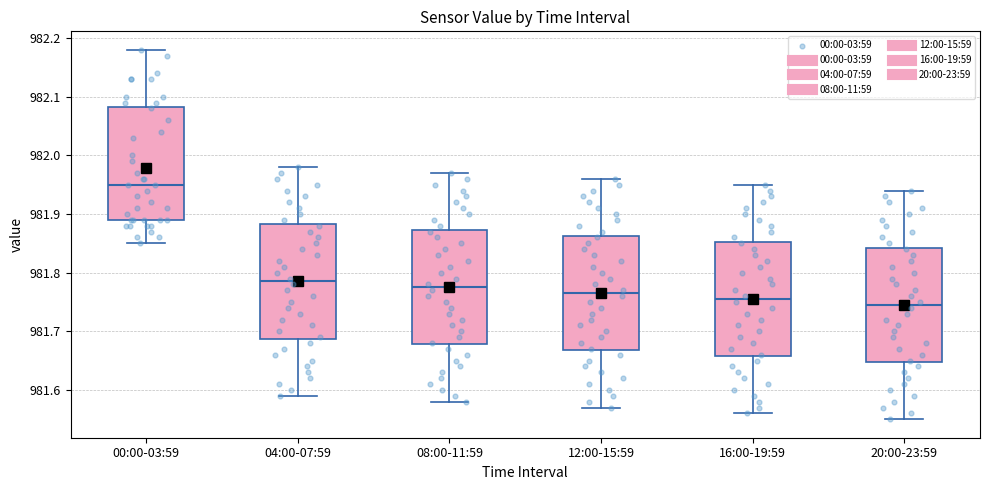

Reading left to right, transcribe this box plot: for each box, give where its median line is, the range the box spans, and where its two whiskers end, as read against the y-axis. The values are not printed on the chart, so give them approximately, as read against the axis.

00:00-03:59: median 981.95, box 981.89 to 982.08, whiskers 981.85 to 982.18
04:00-07:59: median 981.79, box 981.69 to 981.88, whiskers 981.59 to 981.98
08:00-11:59: median 981.78, box 981.68 to 981.87, whiskers 981.58 to 981.97
12:00-15:59: median 981.77, box 981.67 to 981.86, whiskers 981.57 to 981.96
16:00-19:59: median 981.76, box 981.66 to 981.85, whiskers 981.56 to 981.95
20:00-23:59: median 981.75, box 981.65 to 981.84, whiskers 981.55 to 981.94